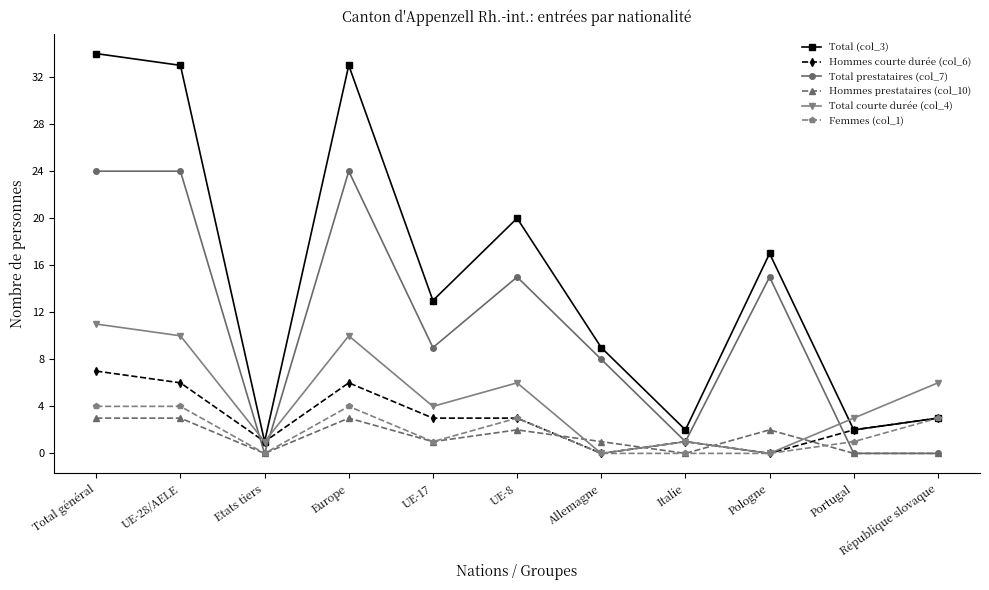

Which series has the largest total across all categories?

Total (col_3)